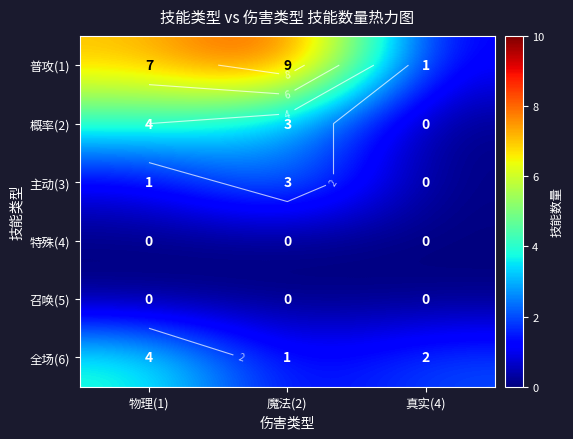

Count the number of data series in this chart.

6